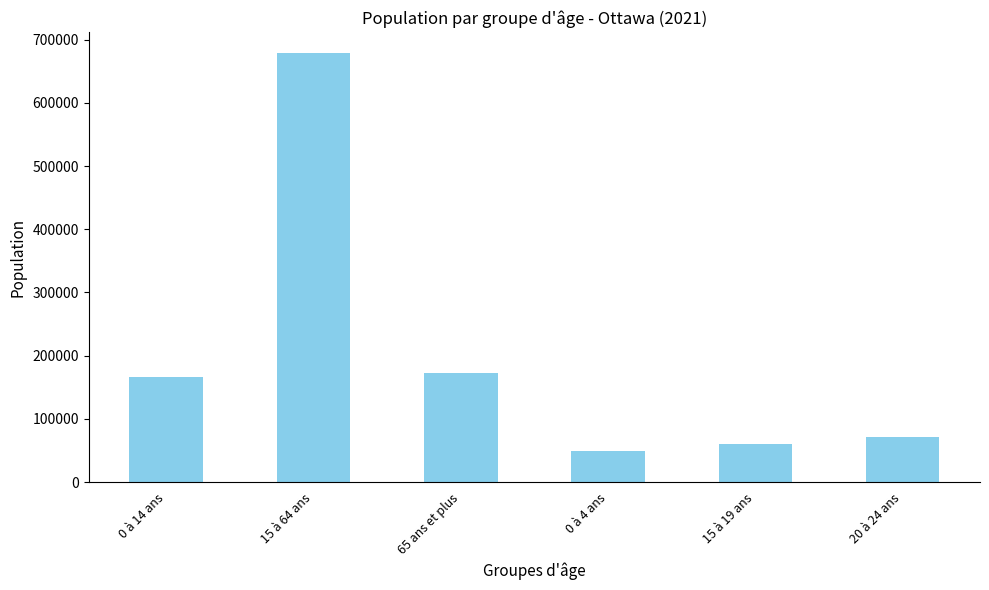

Approximately how many times larger is the value at 15 à 64 ans compared to 20 à 24 ans?

9.6